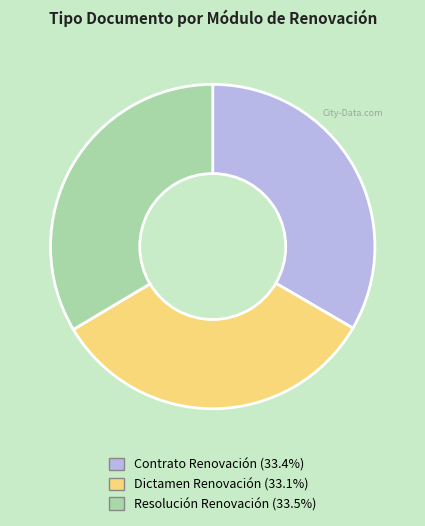

How many slices are in this pie chart?

3